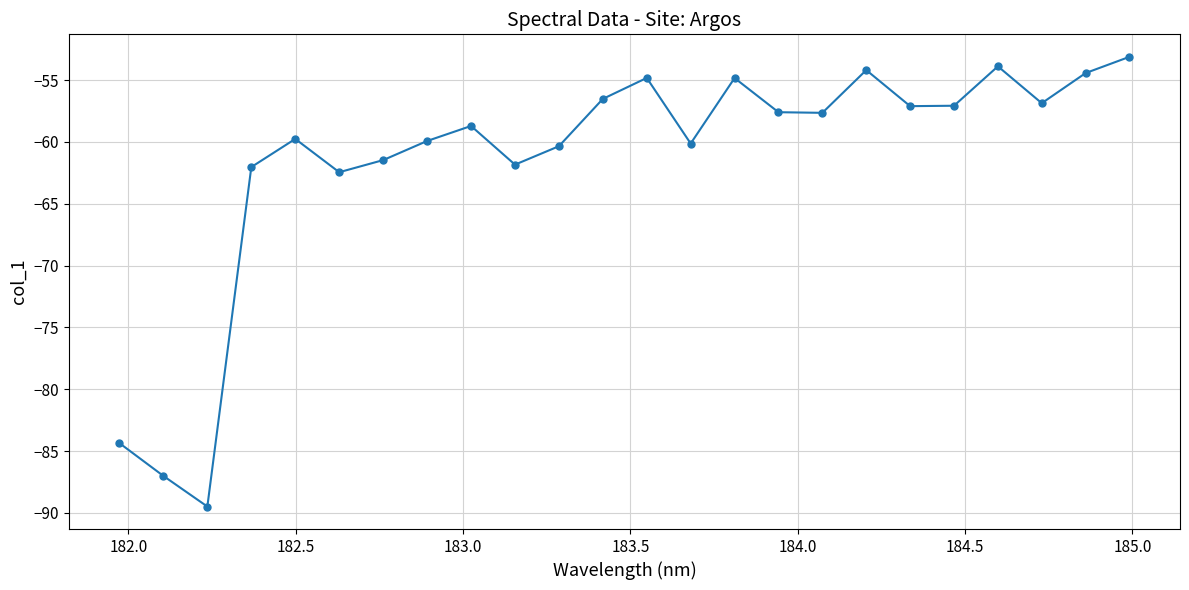

What is the average value?

-61.5